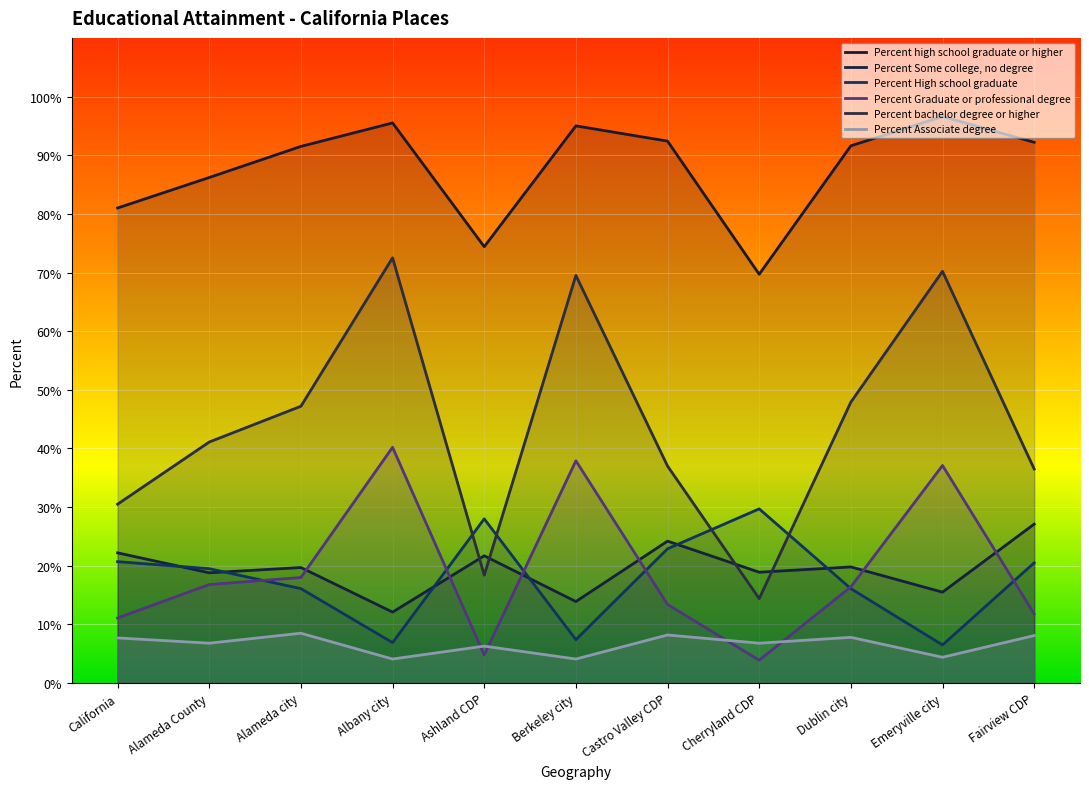

What is the sum of all Percent High school graduate values?

194.3